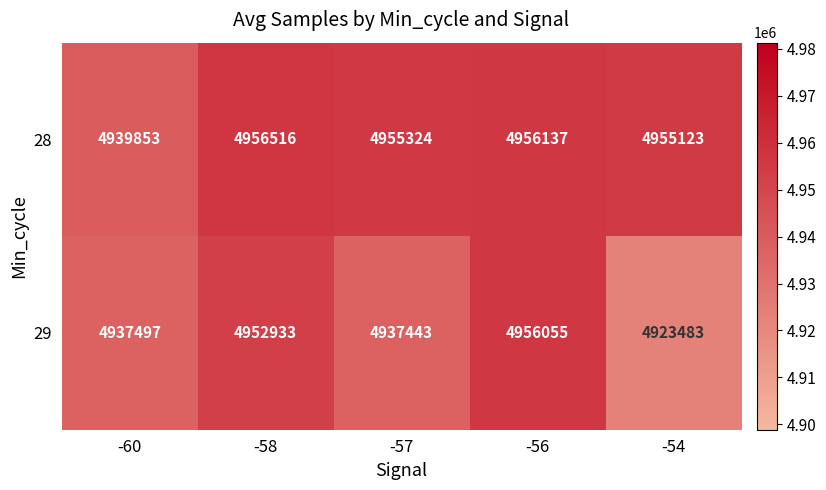

What is the spread (max minus min) of values at -57?

17881